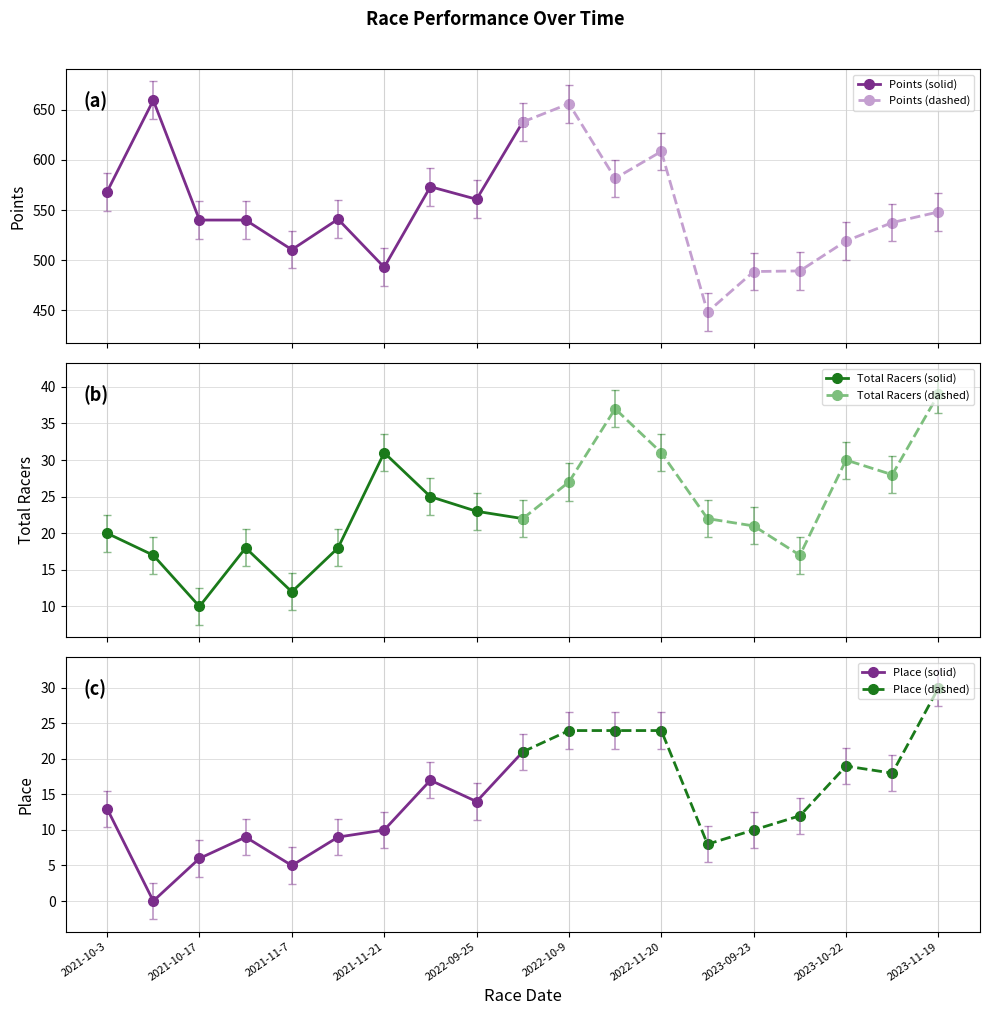

What is the value of the Points (solid) point at the 6th from the left?

540.9